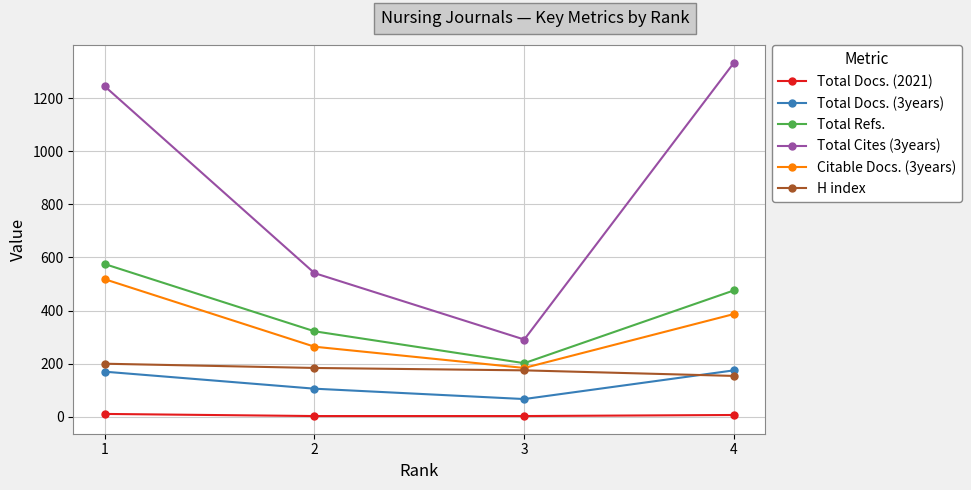

Which series has the largest range (max minus min)?

Total Cites (3years)